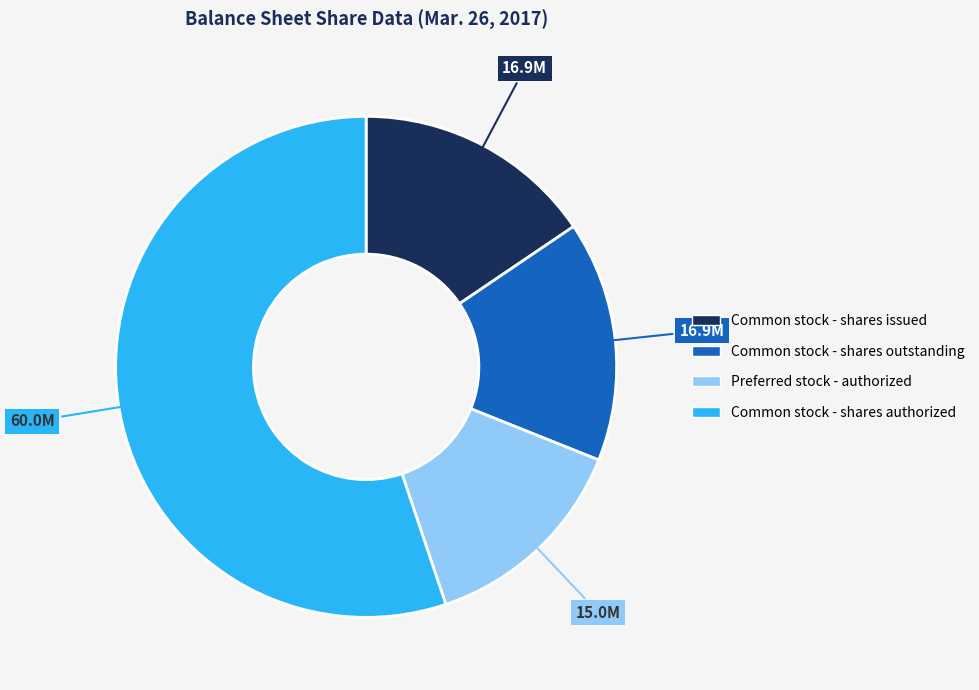

Approximately how many times larger is the value at Preferred stock - authorized compared to Common stock - shares outstanding?

0.9